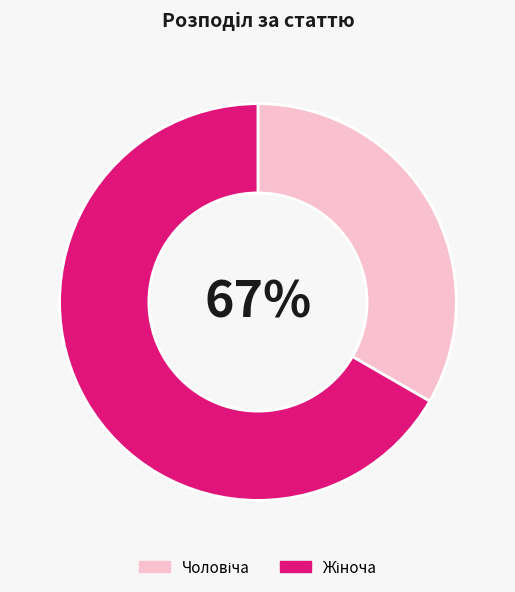

Which slice is the smallest?

Чоловіча